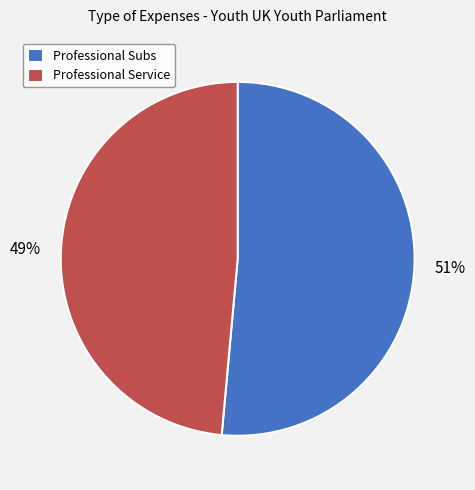

How many segments does this pie chart have?

2